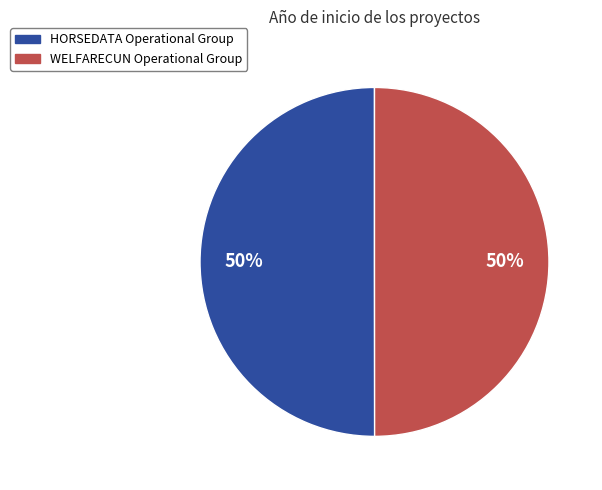

Approximately how many times larger is the value at HORSEDATA Operational Group compared to WELFARECUN Operational Group?

1.0